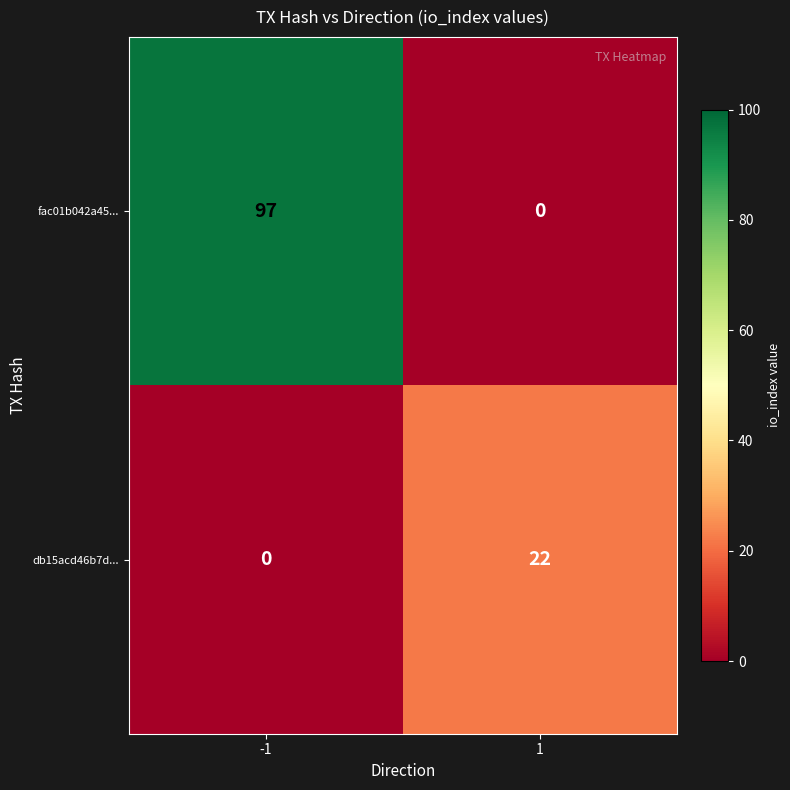

Is the value of fac01b042a45... at -1 greater than the value of db15acd46b7d... at -1?

Yes